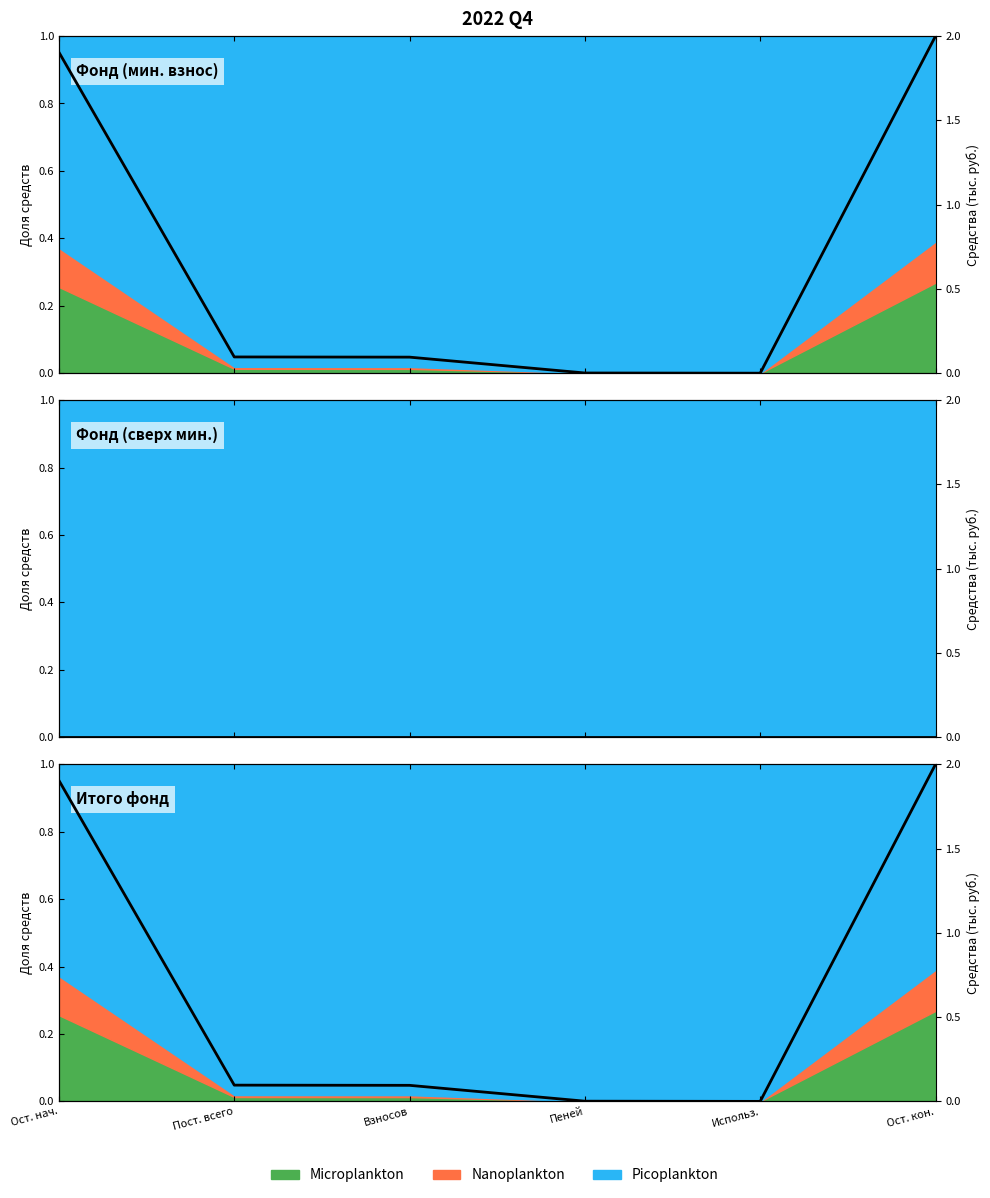

Count the number of values greater than 0.

5